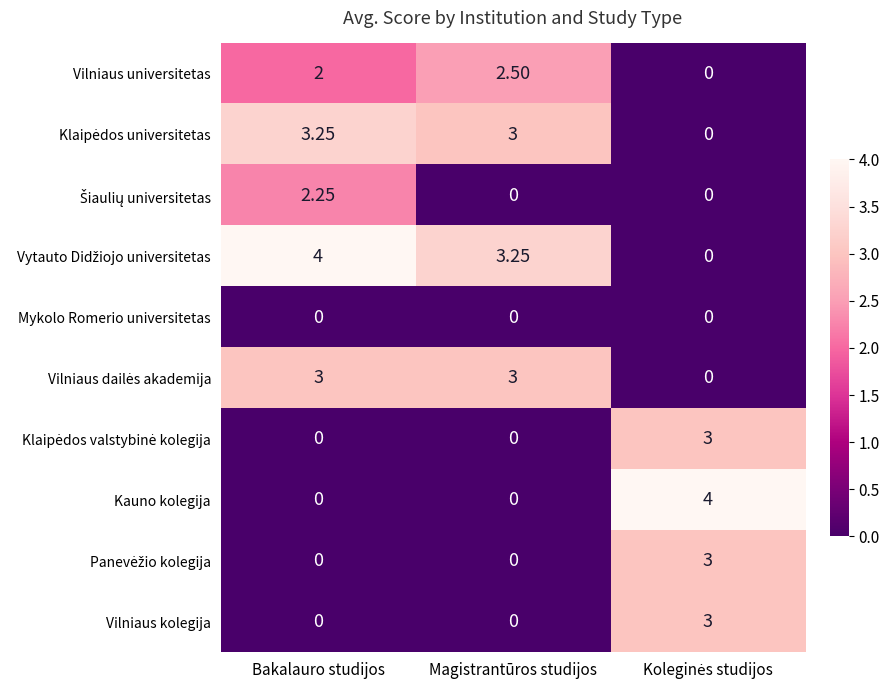

At which category is the sum across all series the highest?

Bakalauro studijos